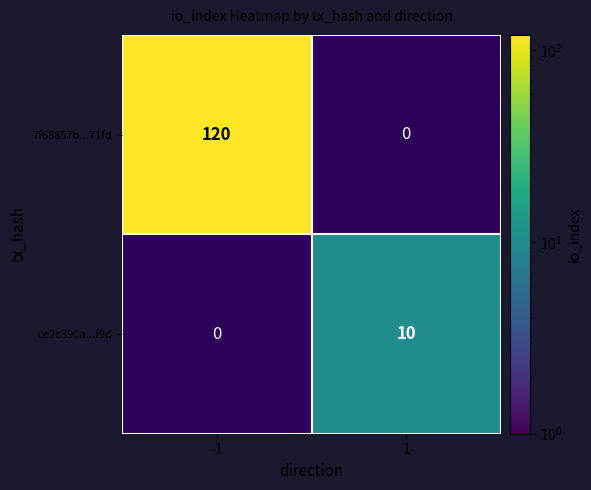

The value of ce2c390a...f9d at 1 is 10. True or false?

True